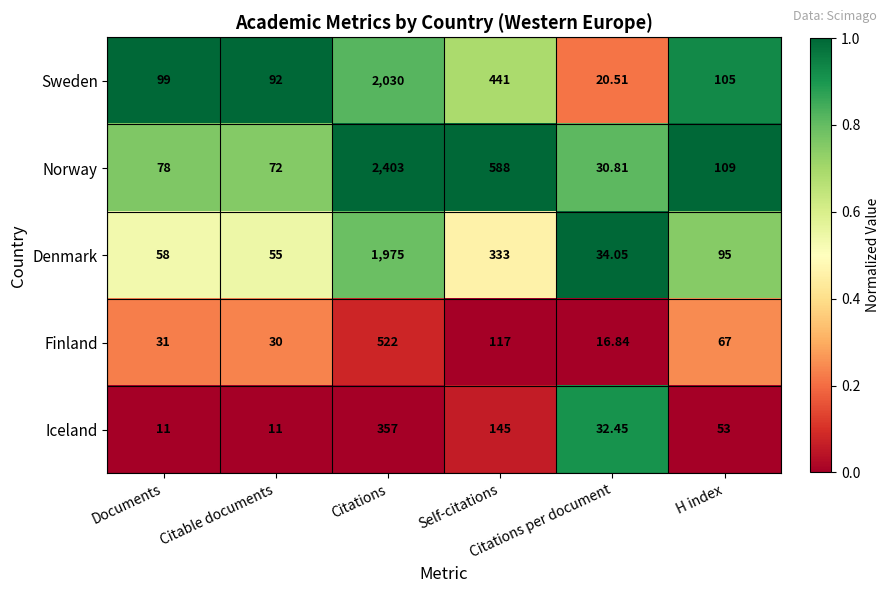

Rank the series at Citable documents from lowest to highest value.

Iceland, Finland, Denmark, Norway, Sweden